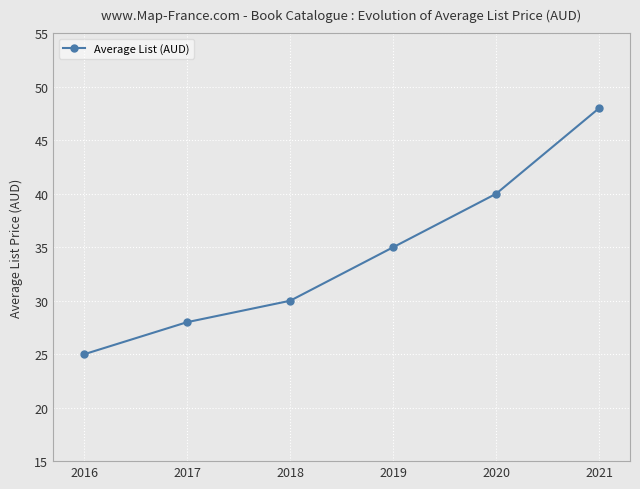

Reading left to right, transcribe all the data shown in this chart.

2016=25.0	2017=28.0	2018=30.0	2019=35.0	2020=40.0	2021=48.0